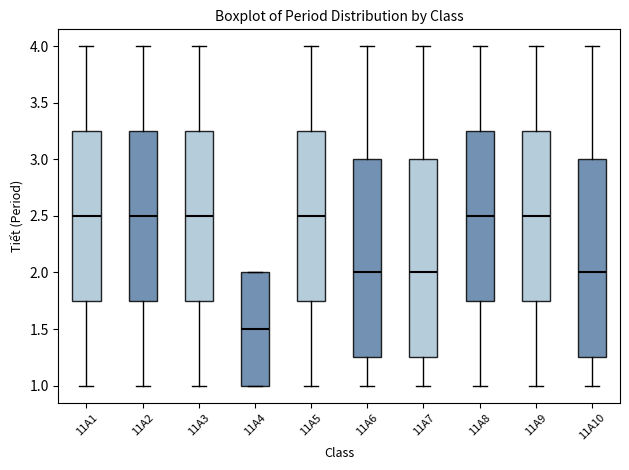

Which box has the lowest median line?

11A4